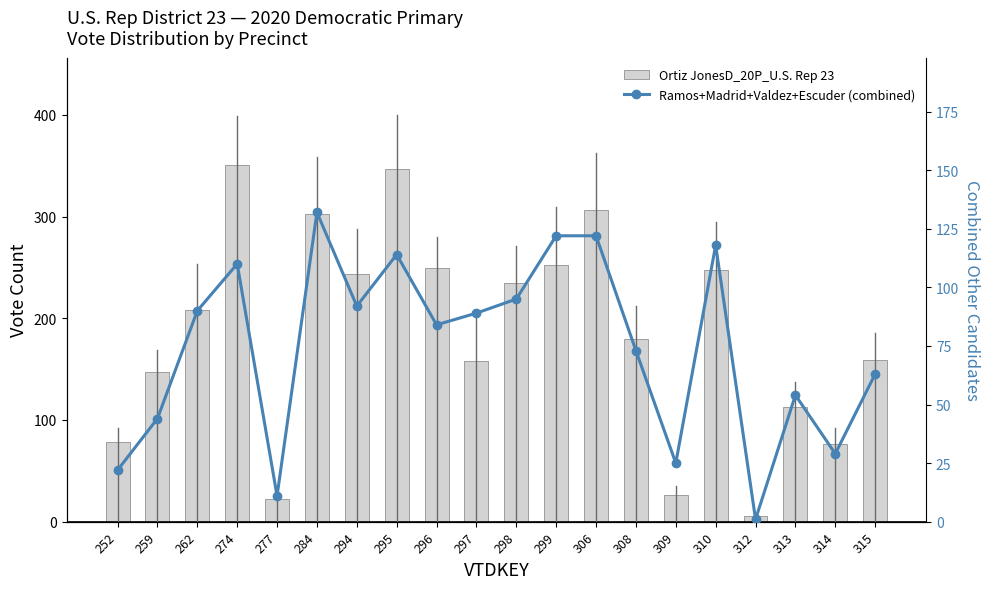

What is the sum of the Ramos+Madrid+Valdez+Escuder (combined) values at 315 and 312?

64